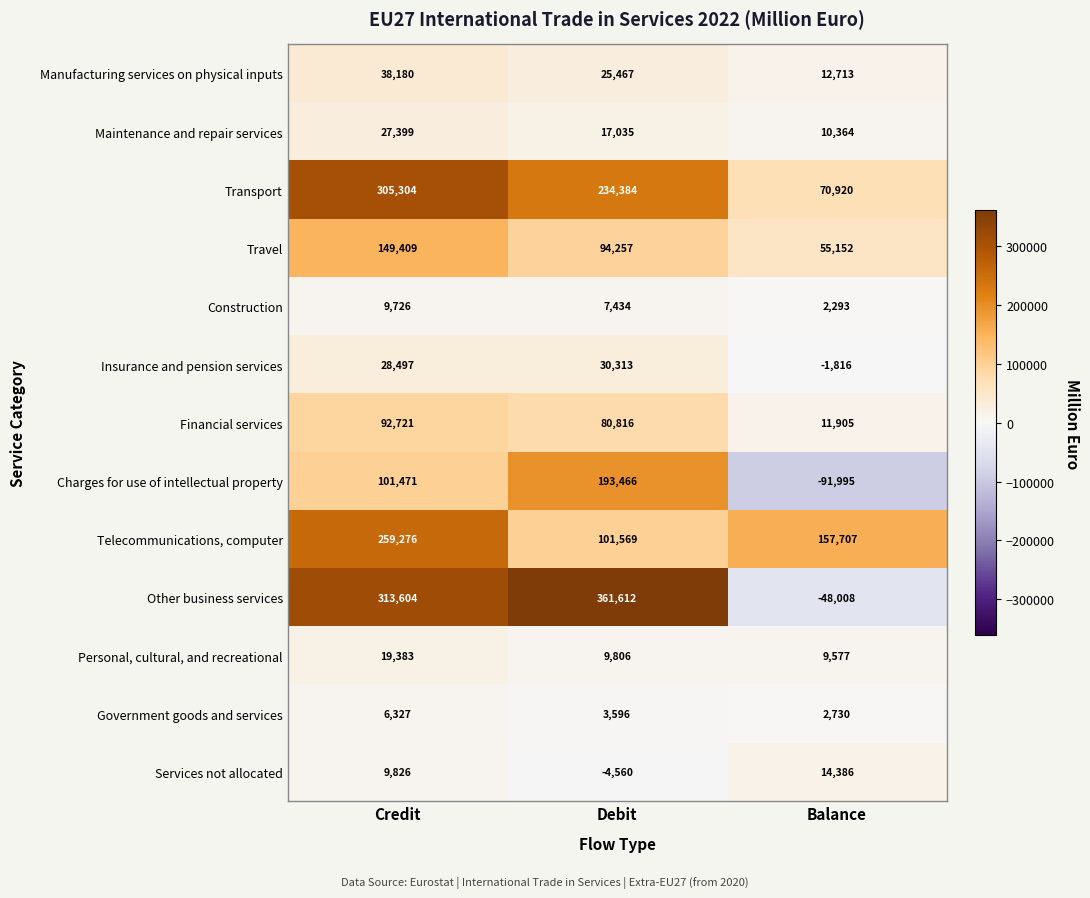

Where does the Government goods and services series first go above 3596?

Credit